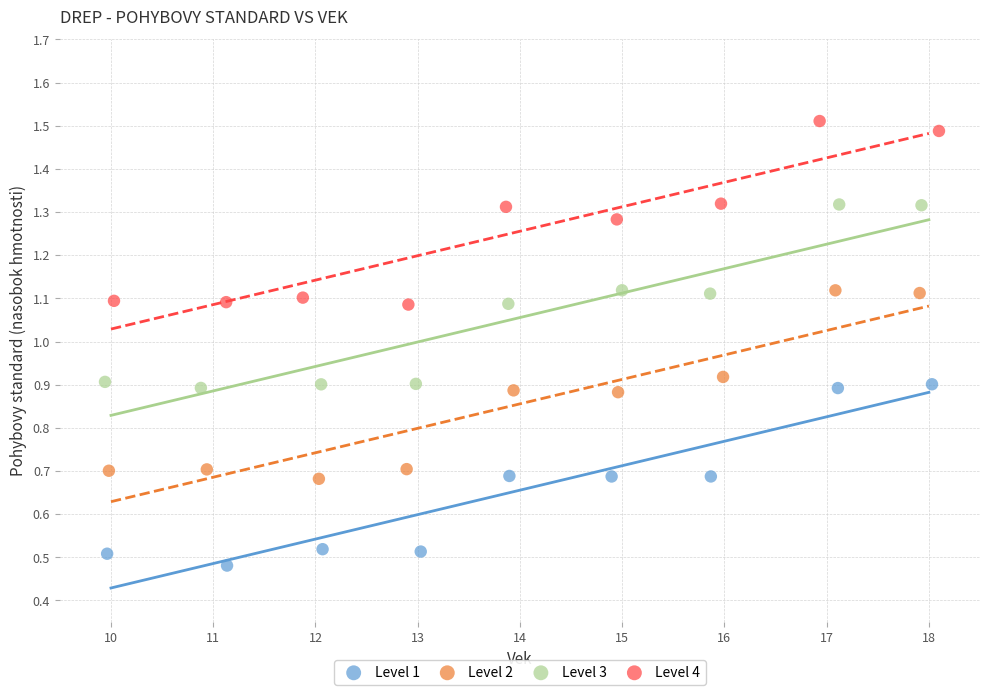

Which series reaches the minimum Y coordinate?

Level 1